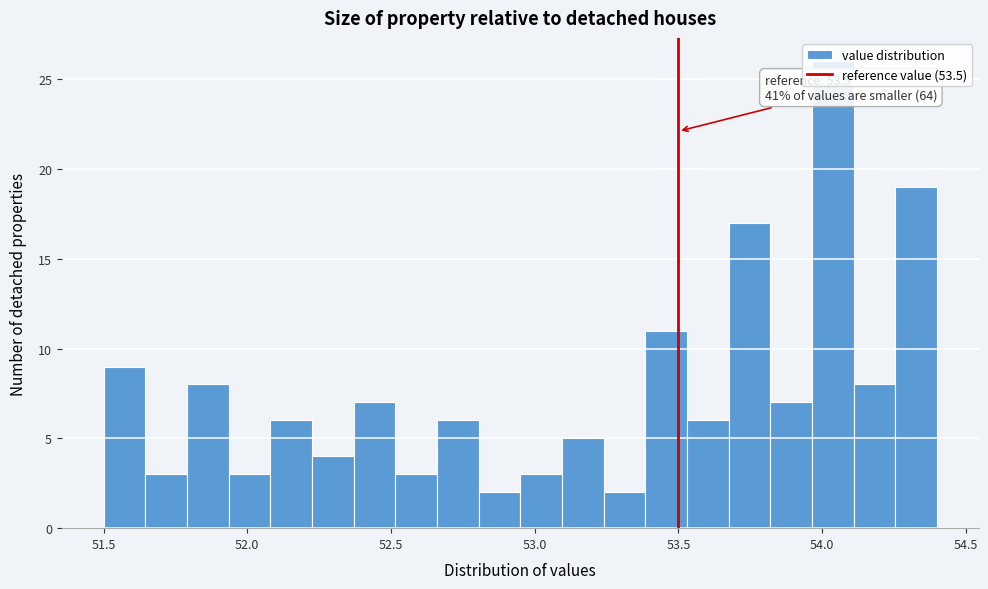

Read against the x-axis, roughly where is the centre of the tallest bar?

54.05